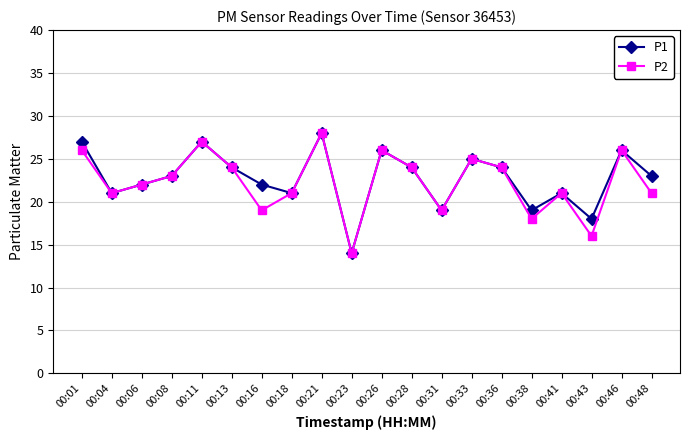

The value of P1 at 00:21 is 28. True or false?

True